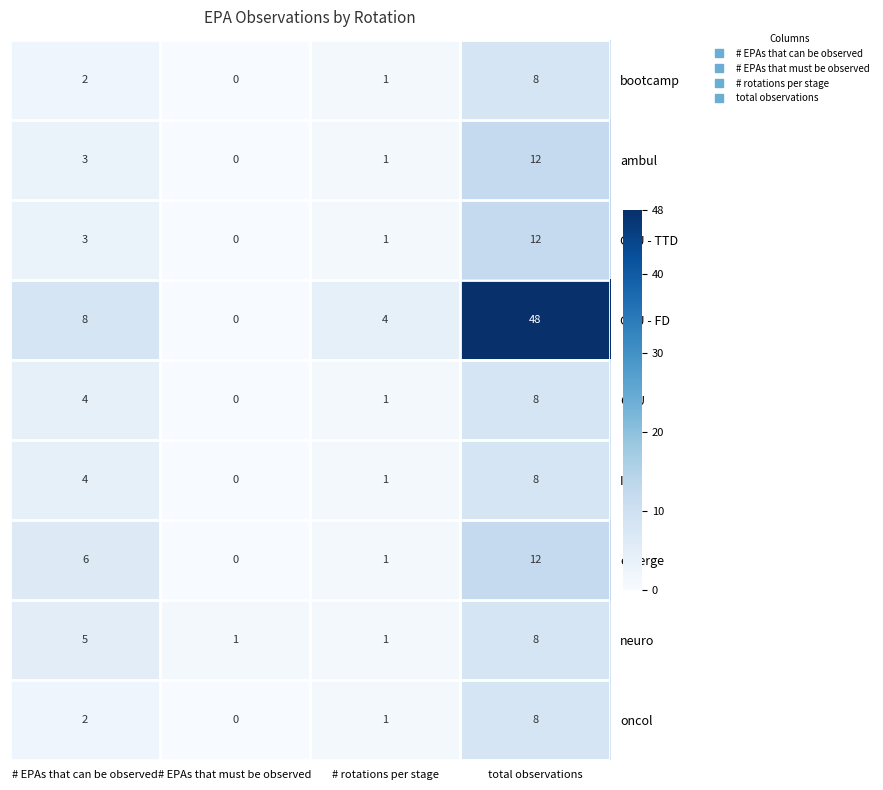

What is the difference between the highest and lowest values at # EPAs that can be observed?

6